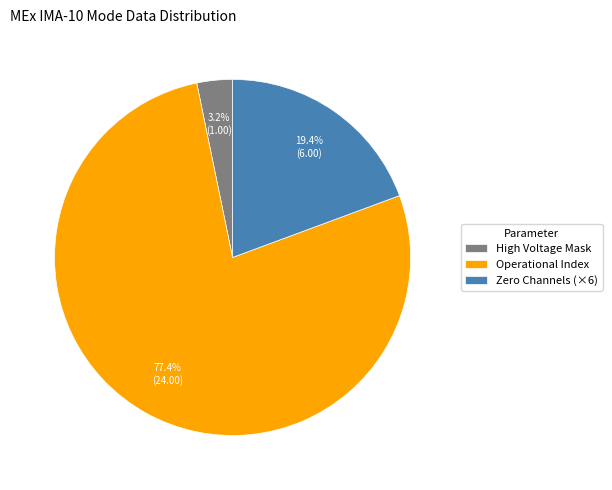

Count the number of slices in the pie.

3